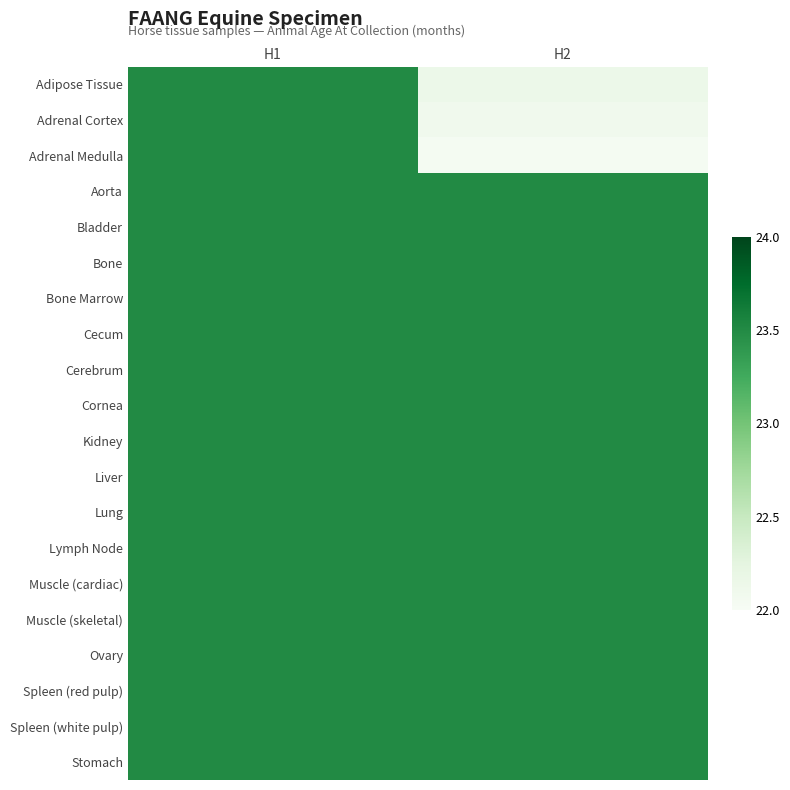

Count the number of data series in this chart.

20